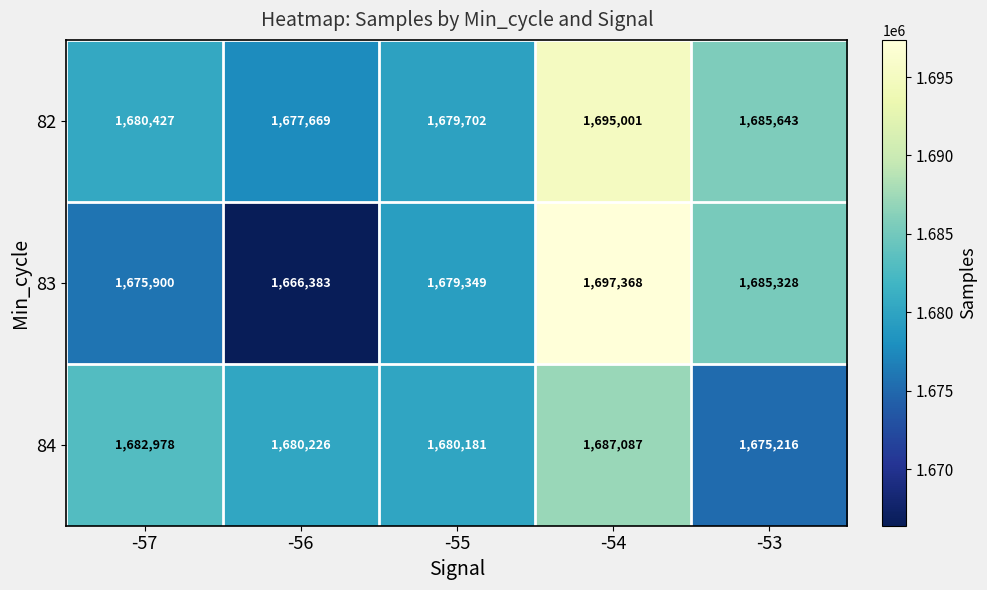

The value of 84 at -53 is 1088240. True or false?

False